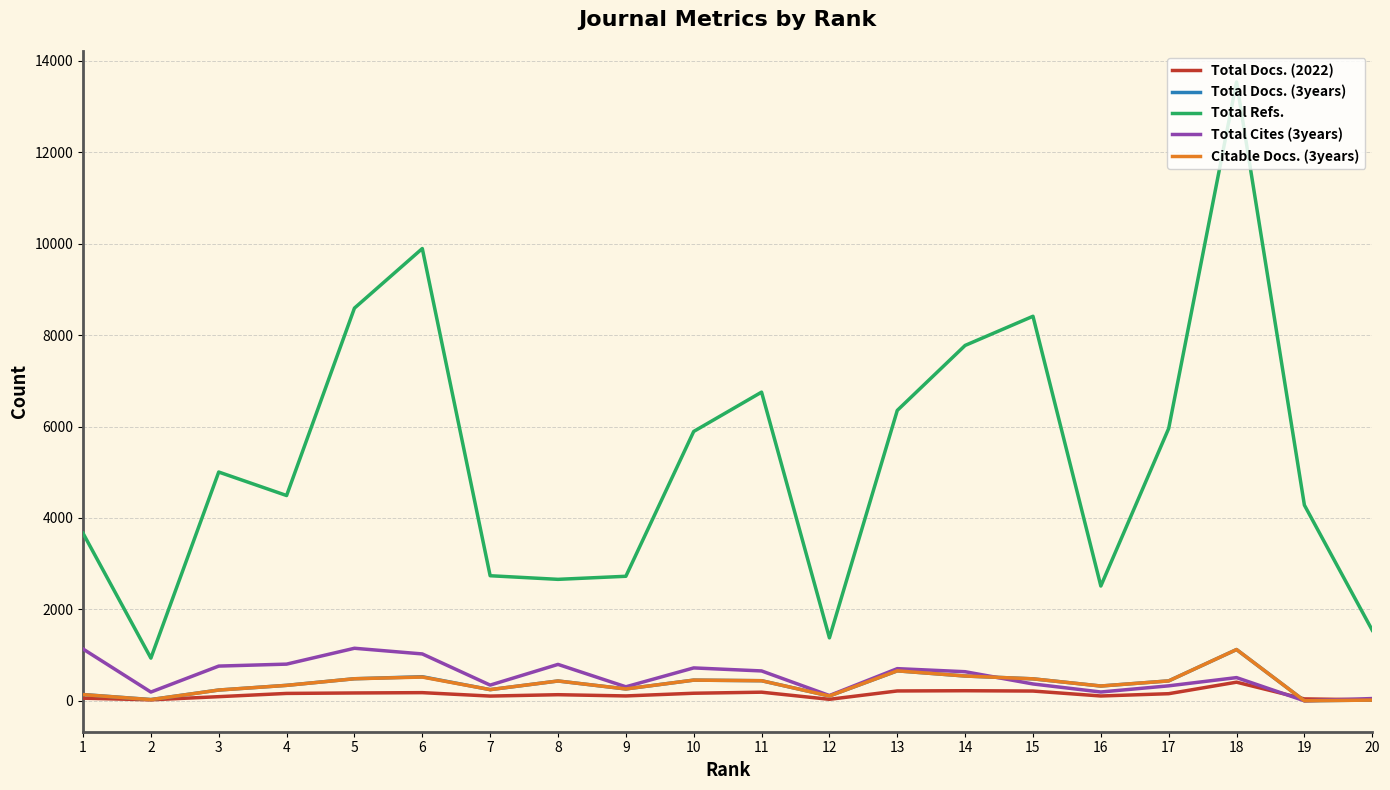

What is the maximum value shown in the chart?

13540